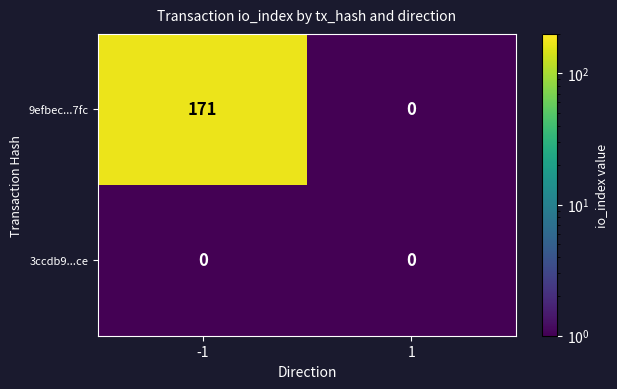

At which category is the sum across all series the highest?

-1